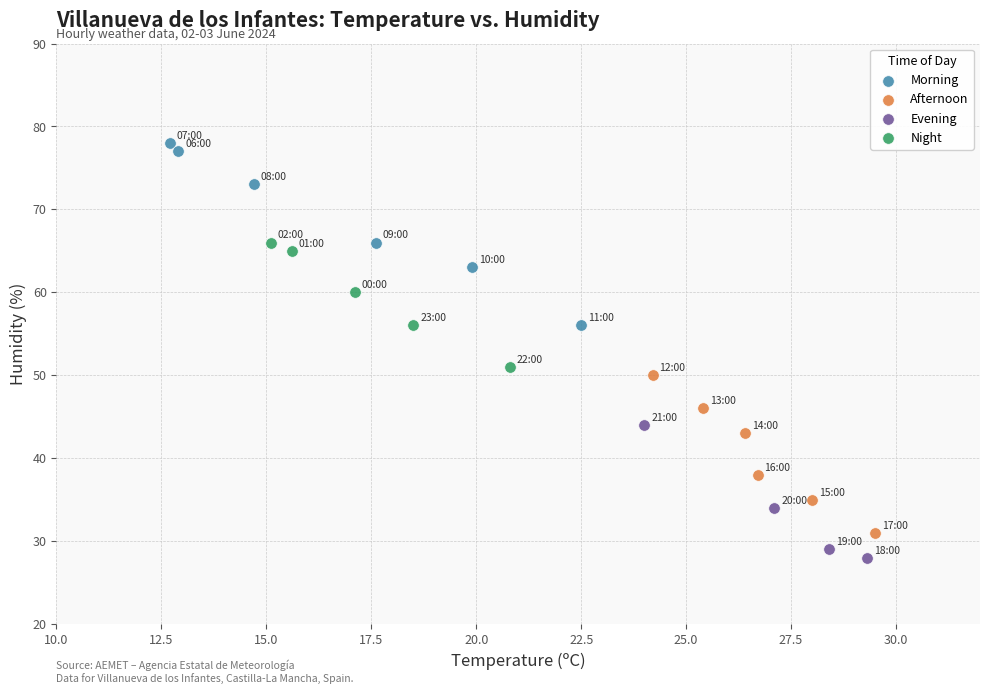

What are all the series names shown in the legend?

Morning, Afternoon, Evening, Night